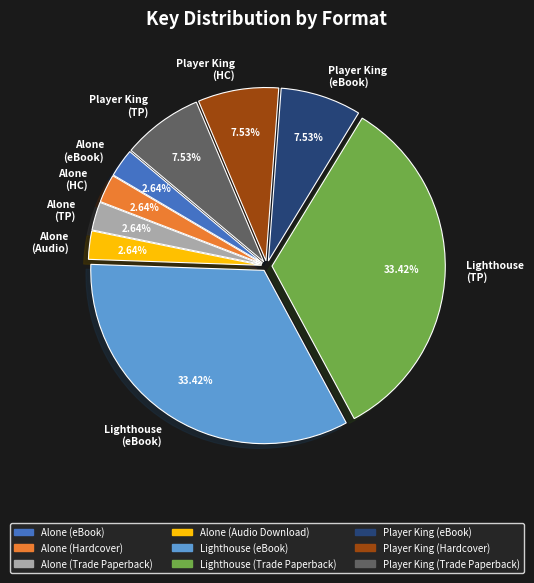

Does Player King (HC) account for over 50% of the chart?

No